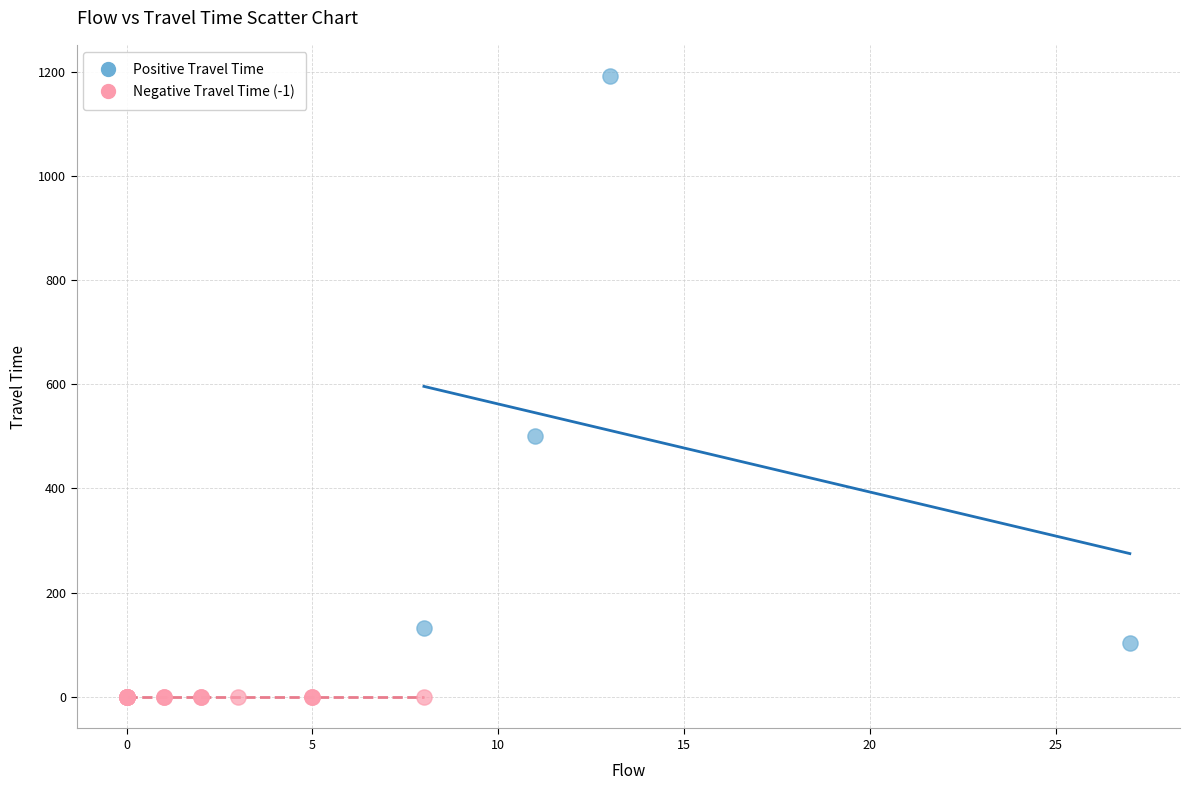

Which series reaches the minimum Y coordinate?

Negative Travel Time (-1)